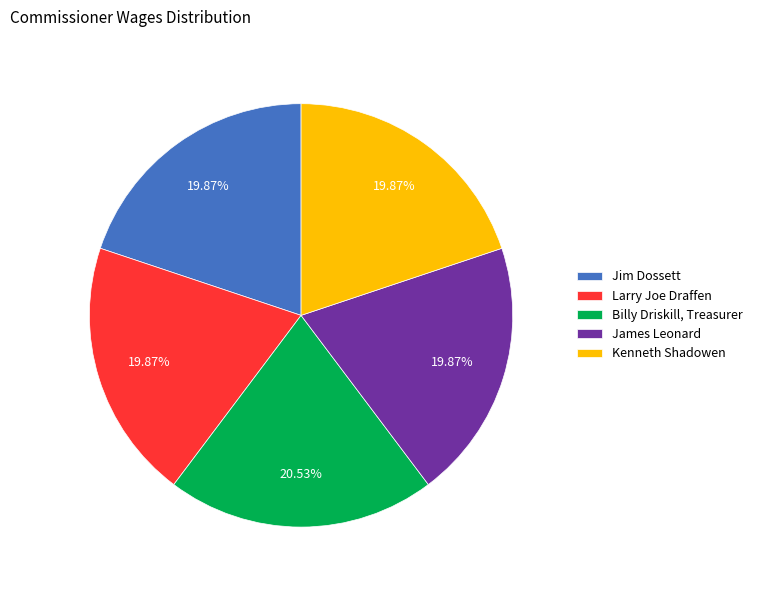

Approximately how many times larger is the value at Larry Joe Draffen compared to James Leonard?

1.0